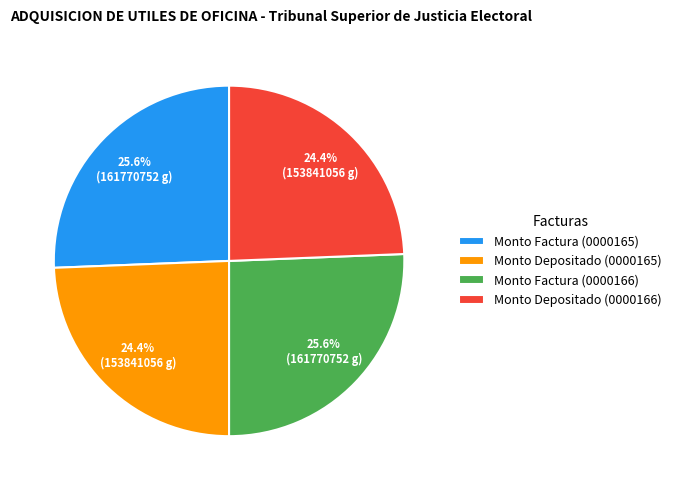

Between Monto Factura (0000166) and Monto Depositado (0000165), which is larger?

Monto Factura (0000166)